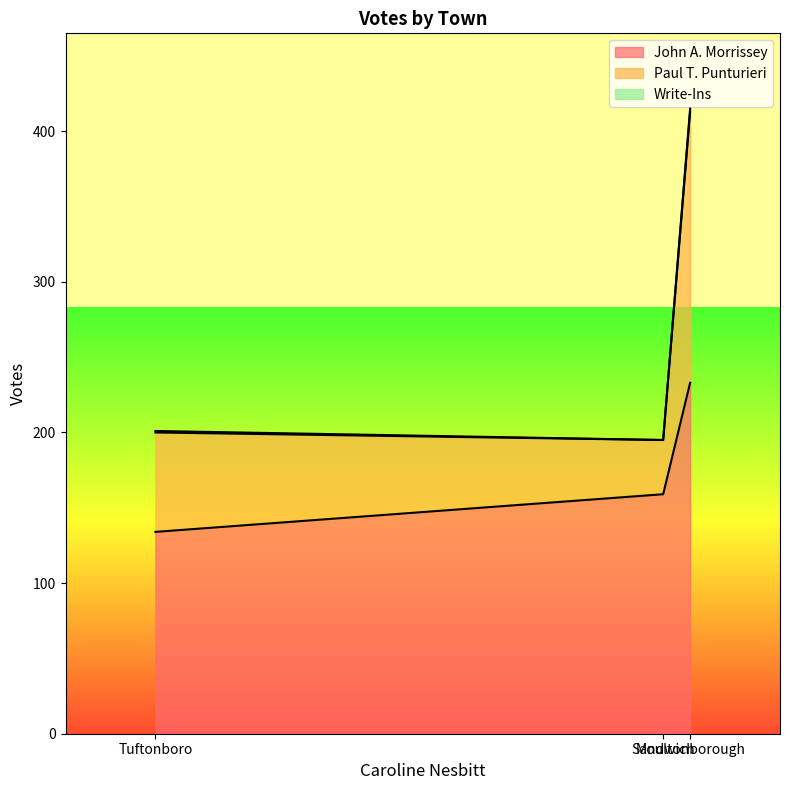

What is the difference between the maximum and minimum values in the John A. Morrissey series?

99